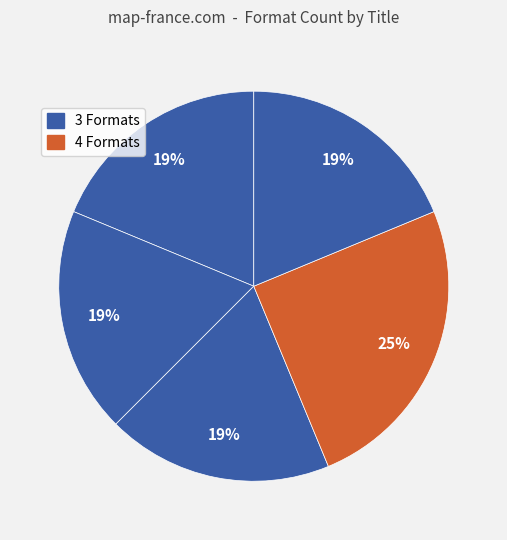

How many segments does this pie chart have?

5